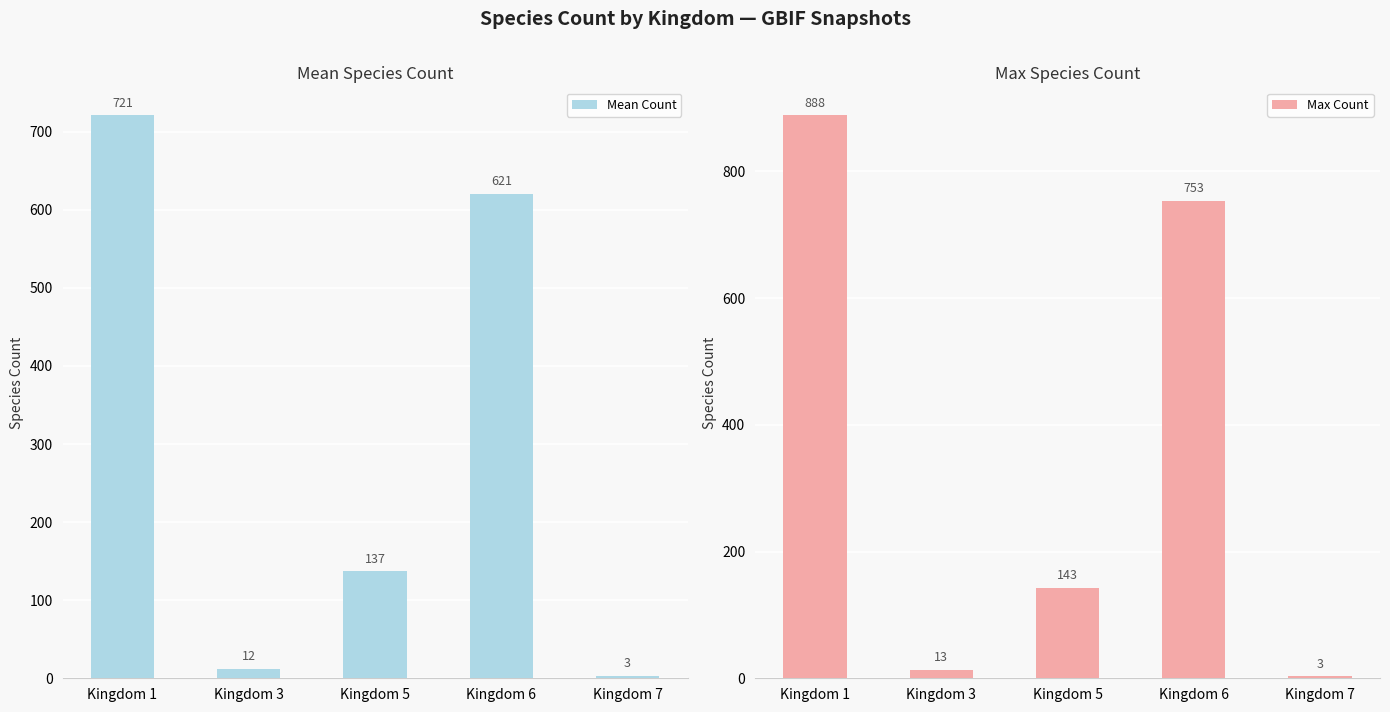

What is the total value across all series at Kingdom 5?

279.8